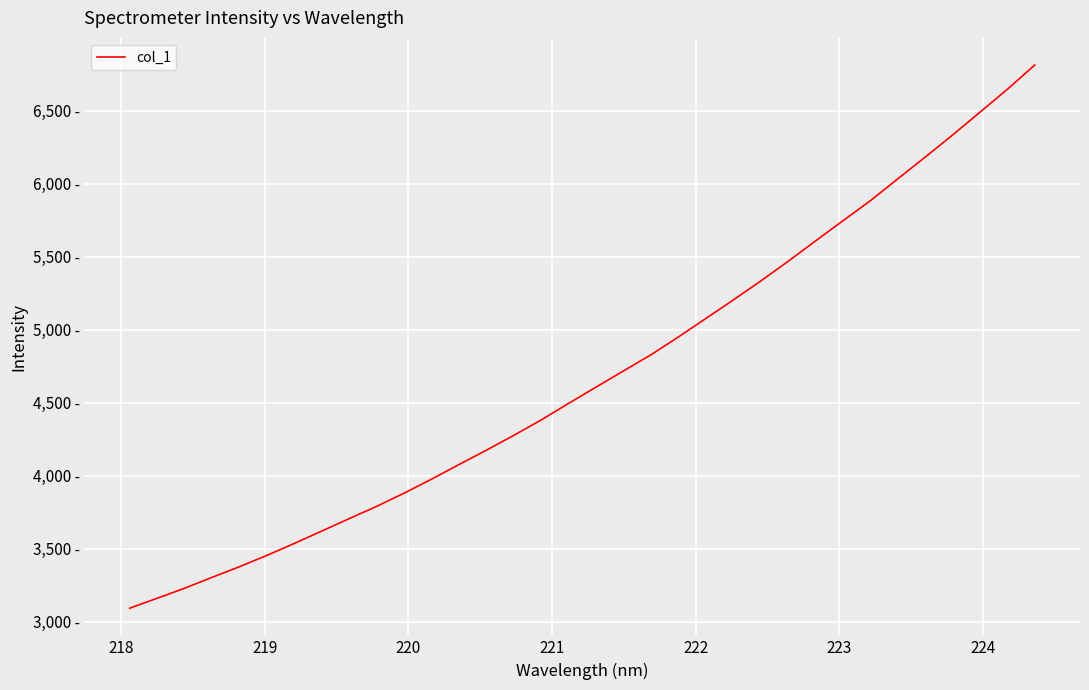

Does the chart display data point markers on the line(s)?

No